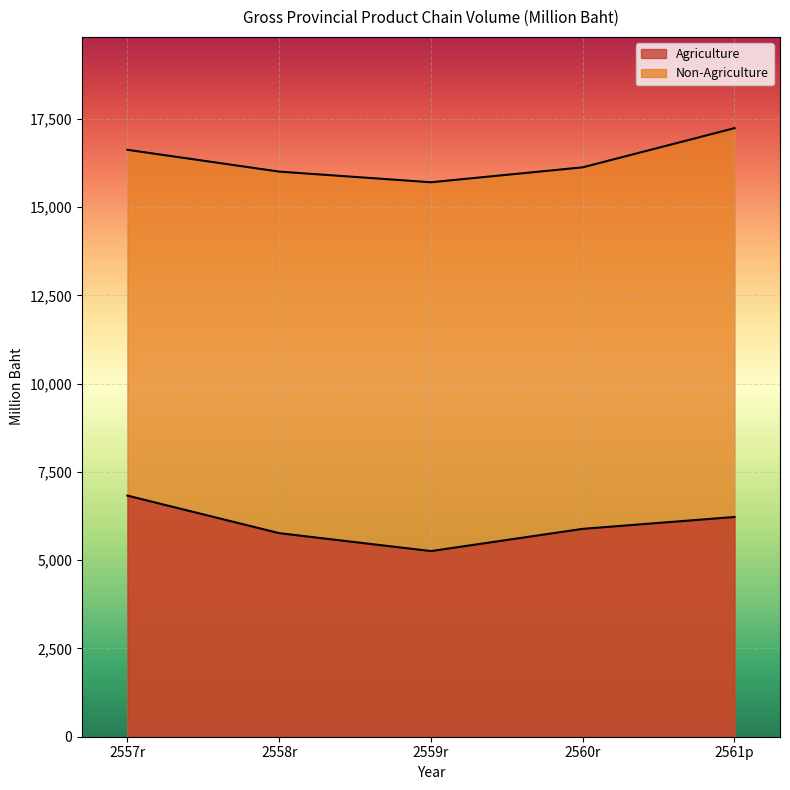

Reading left to right, what are all the values shown in this chart?

Agriculture: 6829	5766	5258	5888	6224
Non-Agriculture: 16624	16007	15705	16128	17237